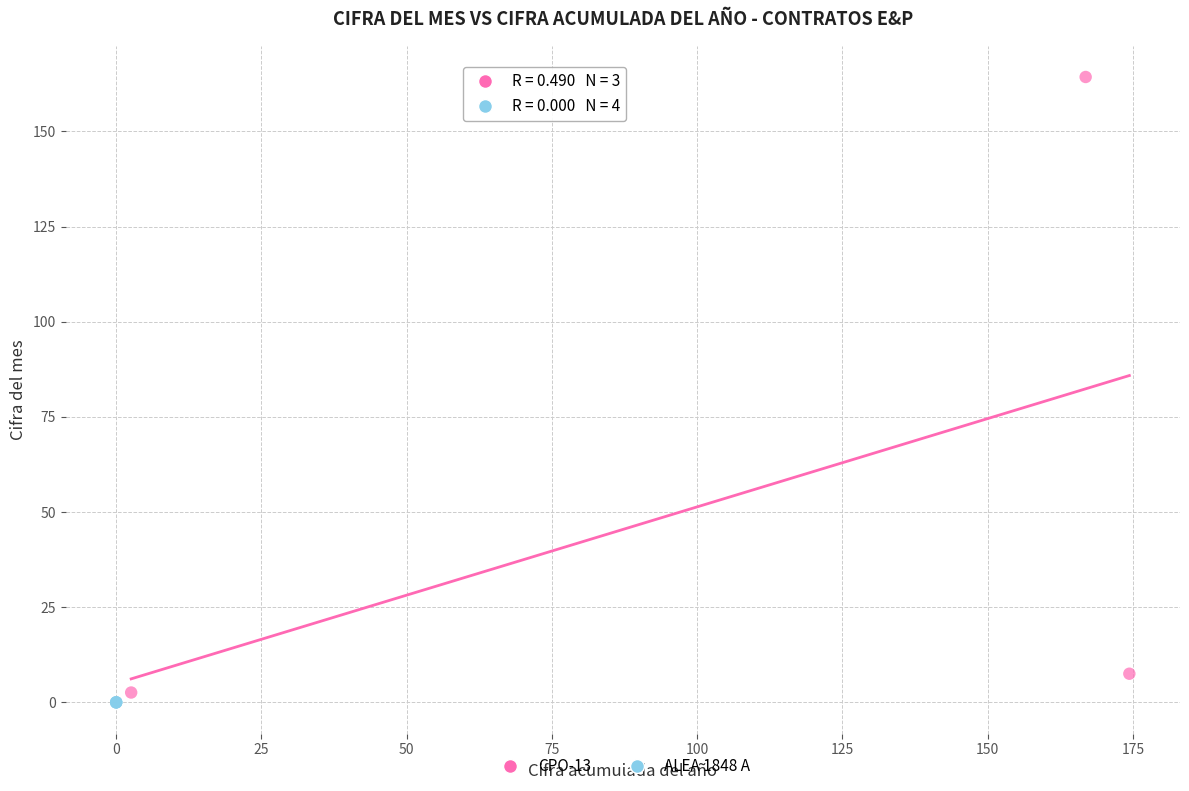

Which series reaches the maximum Y coordinate?

CPO-13